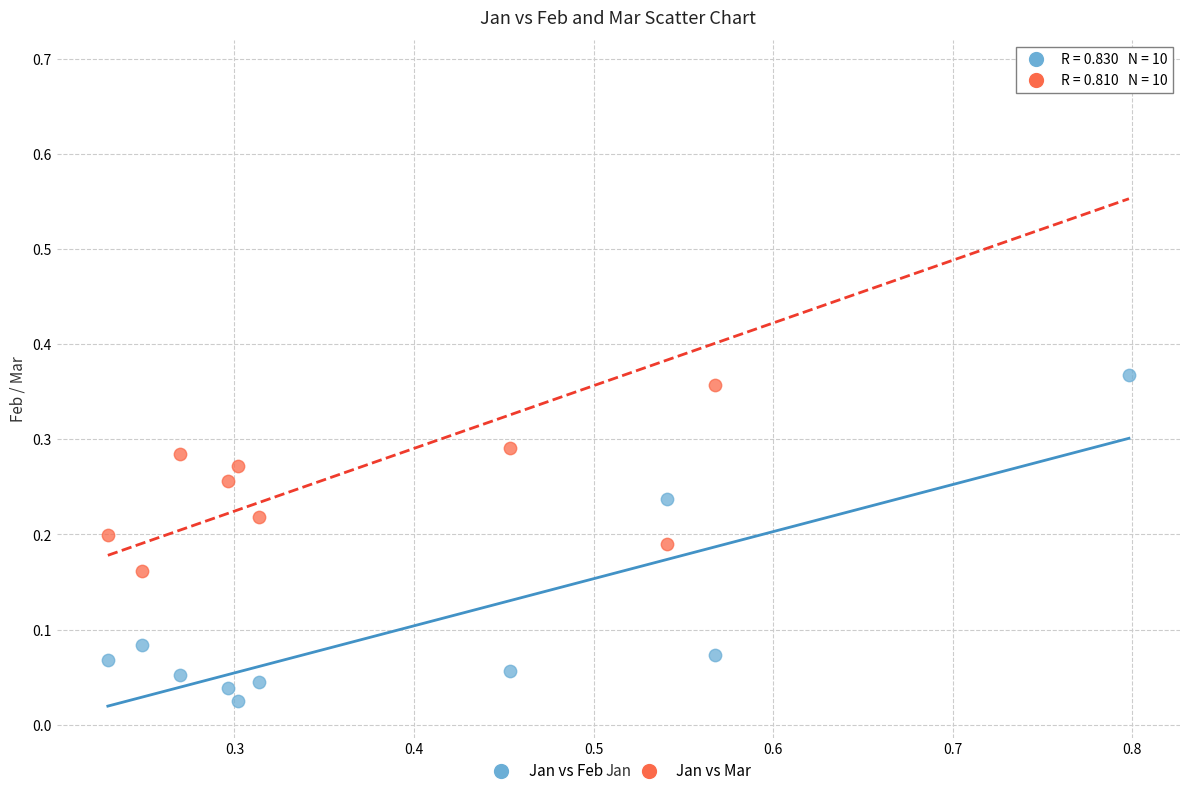

Across all data points, what is the range of X values (max minus min)?

0.6